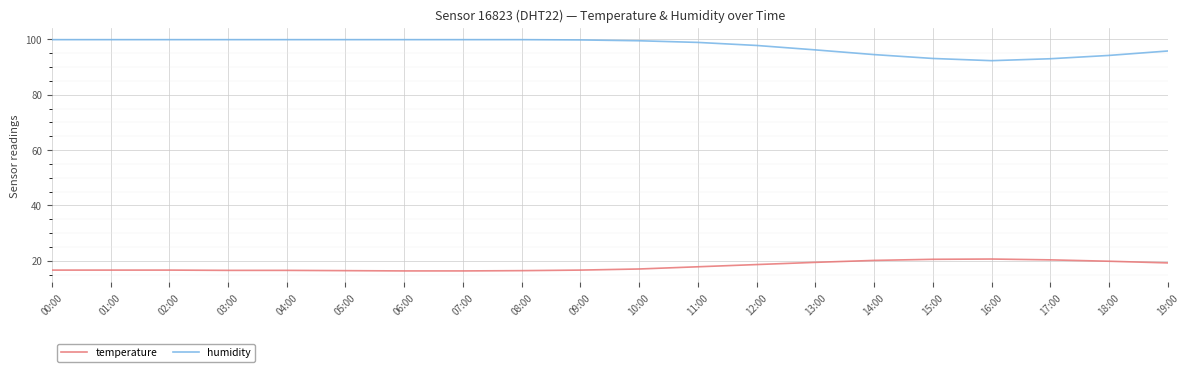

True or false: temperature and humidity intersect in this chart.

False